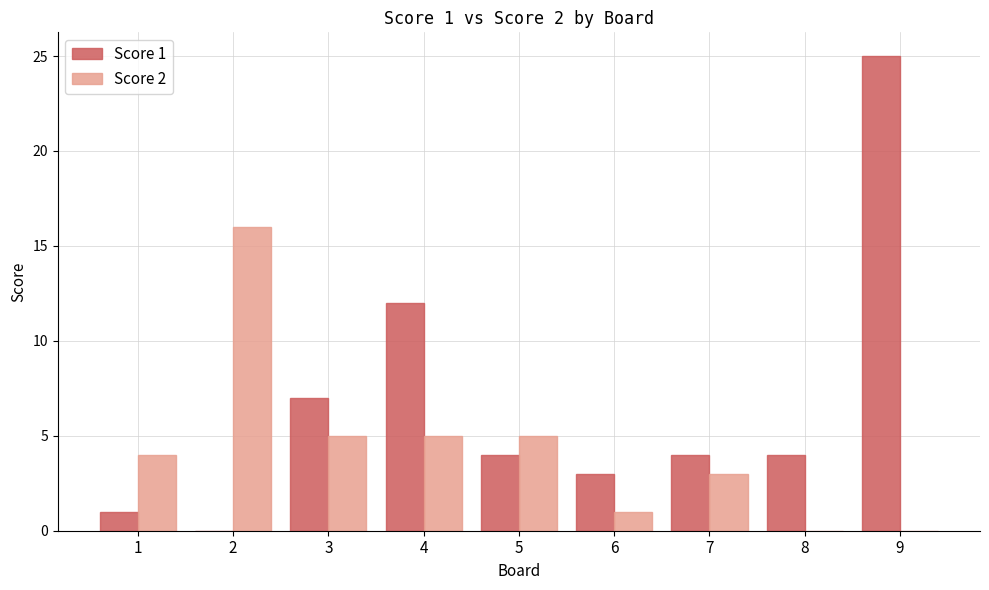

At which category is the sum across all series the highest?

9